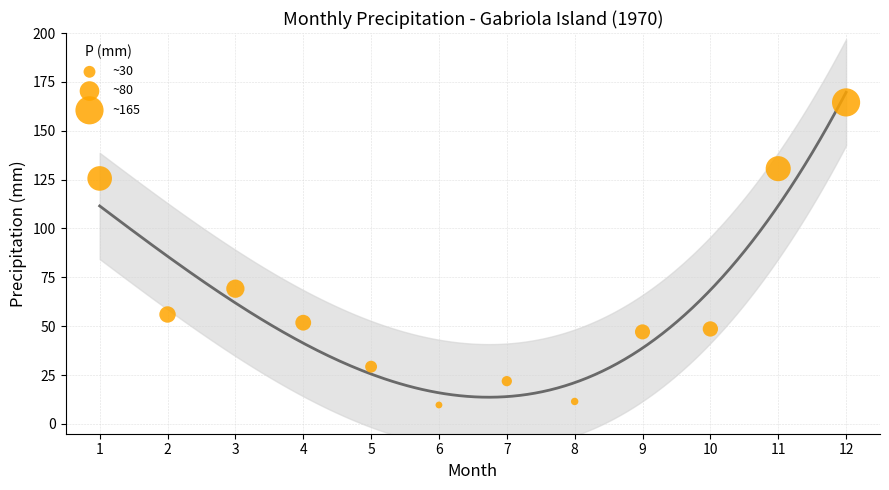

What Y value in the scatter plot is closest to 87?

69.2